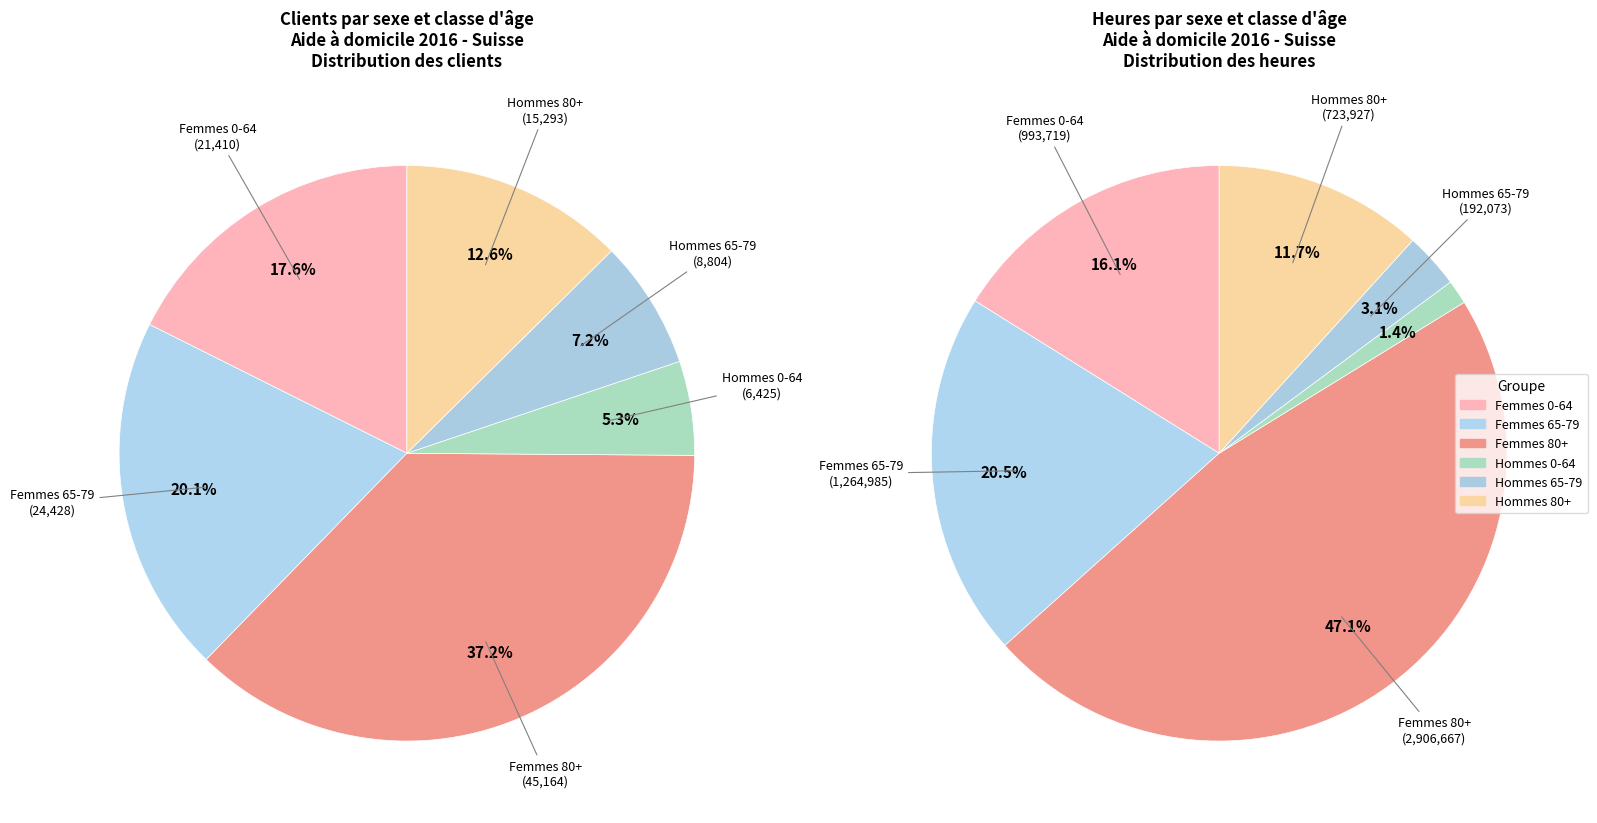

How many slices are in this pie chart?

6